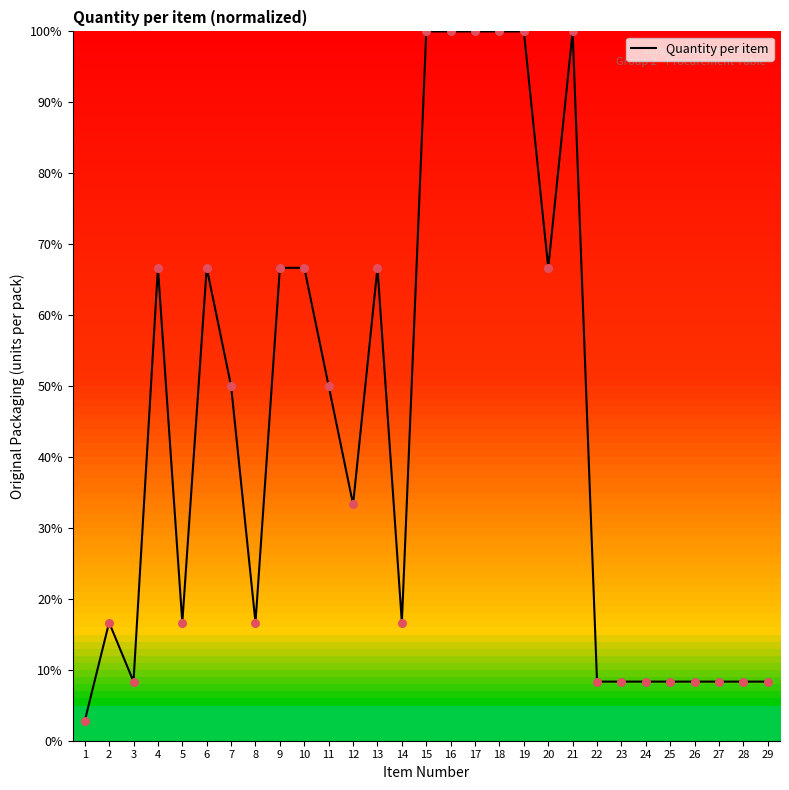

What is the change in value from 6 to 15?

+33.3